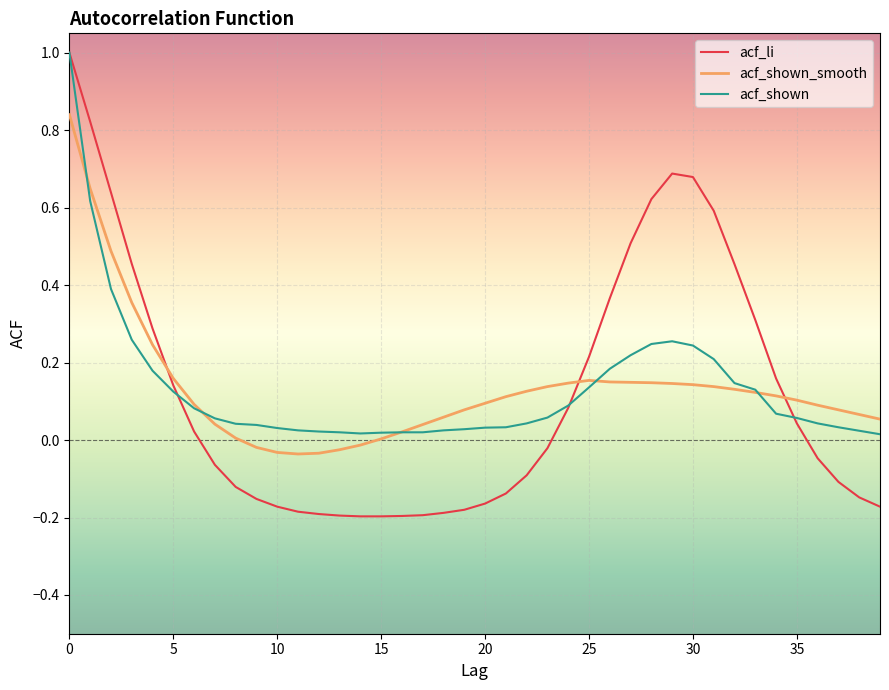

Which series ends up on top after the final intersection of acf_li and acf_shown_smooth?

acf_shown_smooth